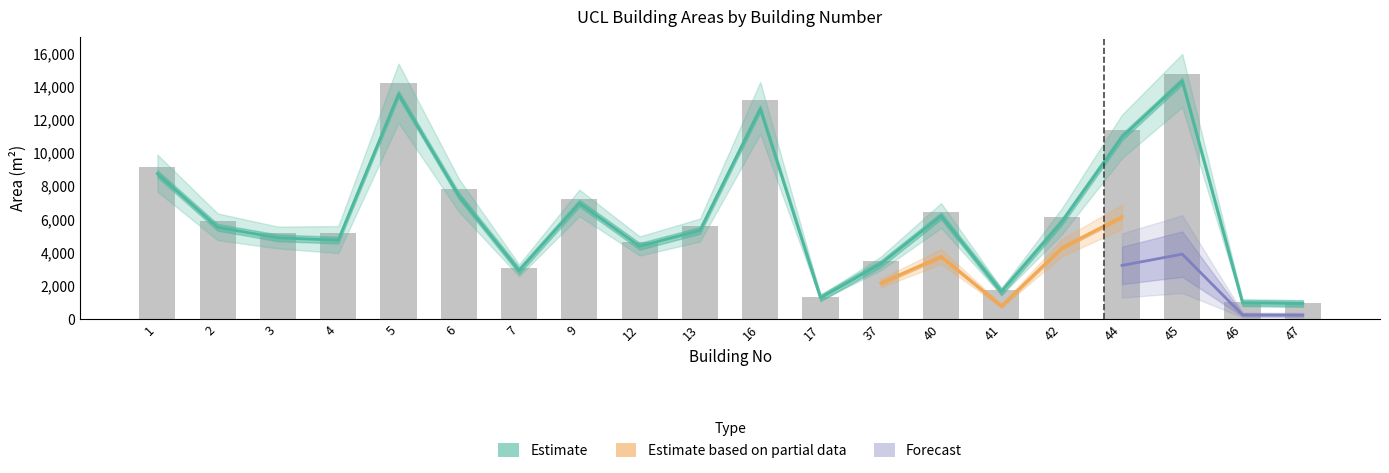

Reading left to right, extract all data points from this chart.

Gross Area m2: 1=9166.3	2=5883.5	3=5151.1	4=5180.1	5=14244.0	6=7820.2	7=3039.5	9=7211.7	12=4605.2	13=5598.2	16=13221.0	17=1312.9	37=3475.1	40=6458.5	41=1712.6	42=6156.1	44=11396.5	45=14784.7	46=1037.1	47=981.8
Gross Internal Area m2: 1=8751.5	2=5520.2	3=4886.0	4=4745.5	5=13544.0	6=7425.3	7=2912.2	9=6974.7	12=4377.4	13=5332.7	16=12664.2	17=1270.2	37=3329.1	40=6208.1	41=1638.9	42=5843.3	44=10963.9	45=14331.7	46=972.3	47=928.3